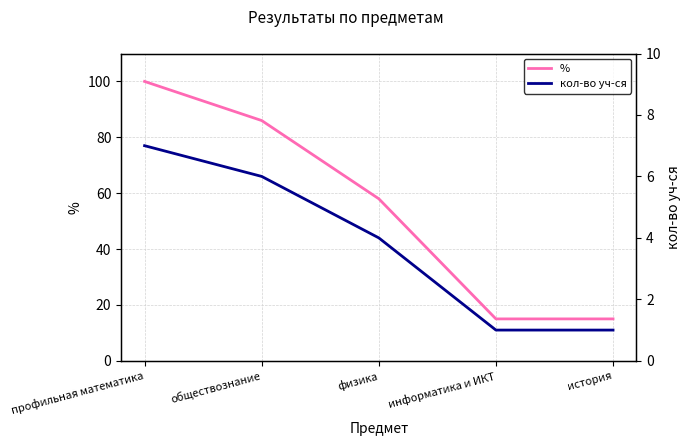

Where does the кол-во уч-ся series first go above 4?

профильная математика